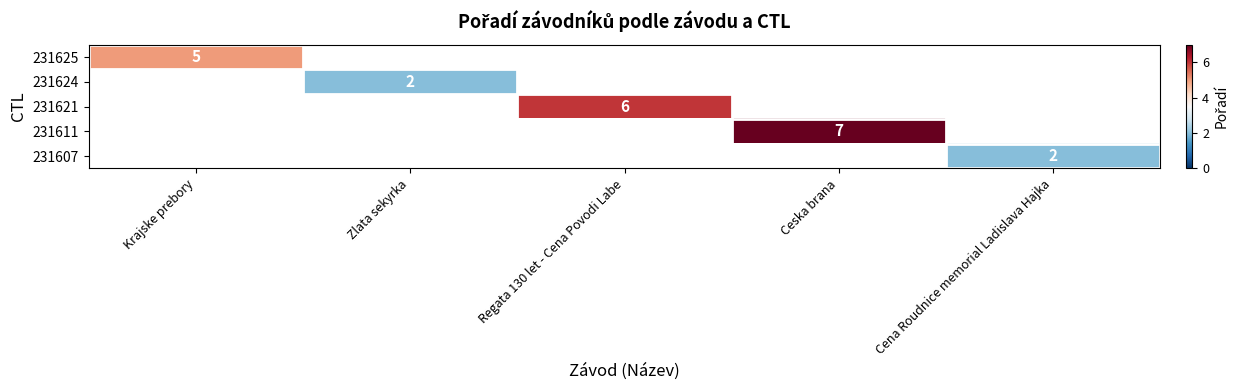

The value of 231607 at Cena Roudnice memorial Ladislava Hajka is 1. True or false?

False